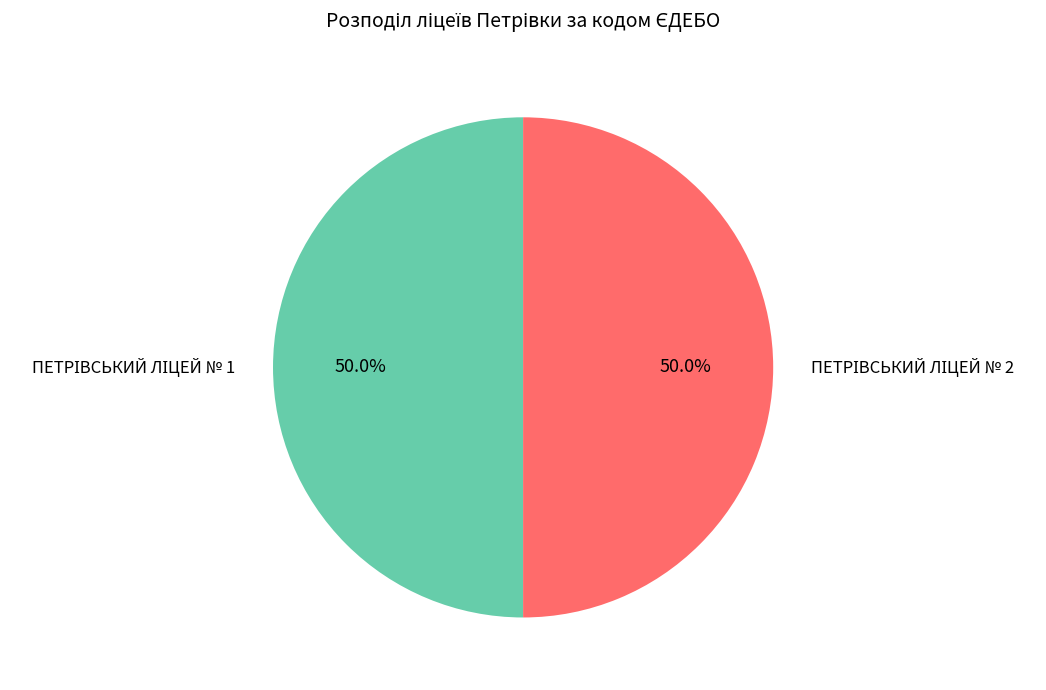

How many segments does this pie chart have?

2